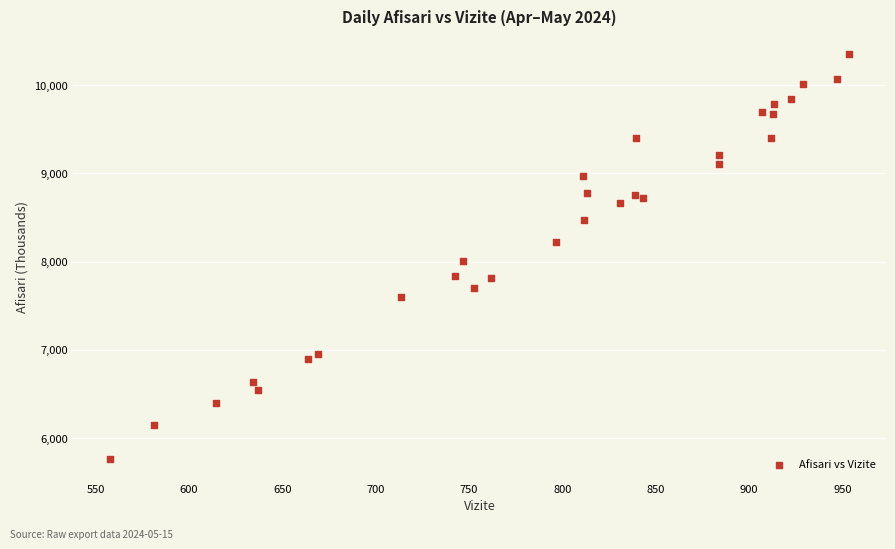

What Y value in the scatter plot is closest to 8057?

8003.8